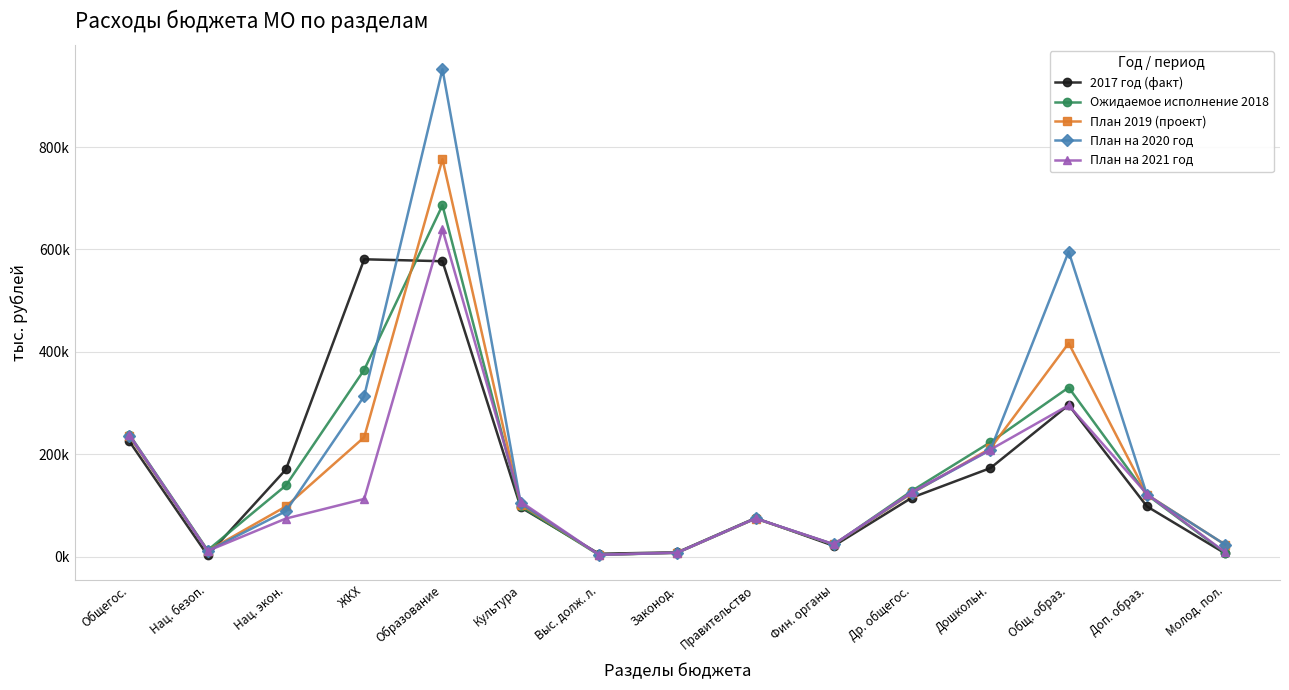

Between which two adjacent categories do 2017 год (факт) and План на 2021 год first intersect?

Нац. безоп. and Нац. экон.